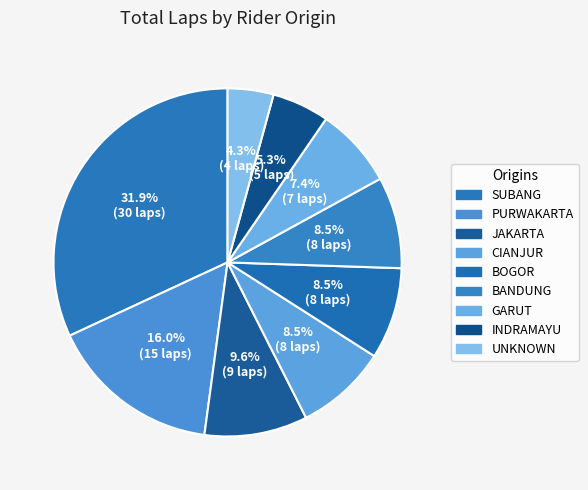

How many slices are in this pie chart?

9